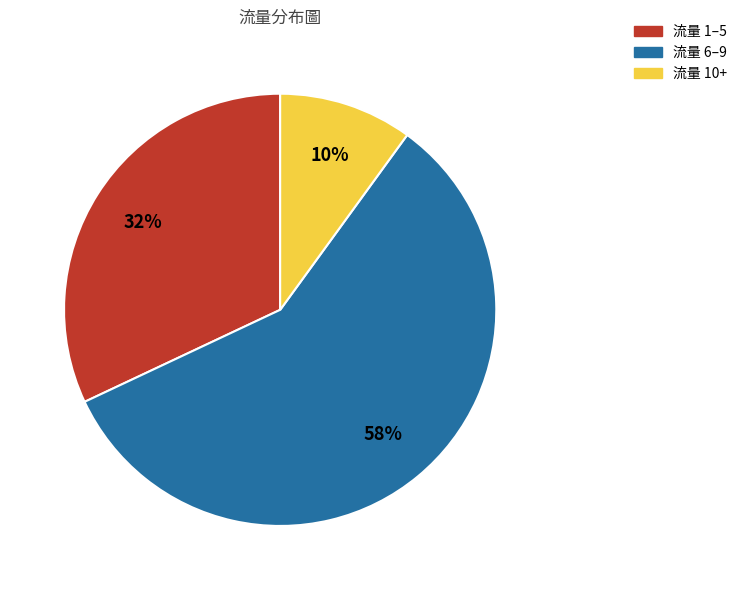

Combined, do 流量 6–9 and 流量 1–5 account for over 50%?

Yes